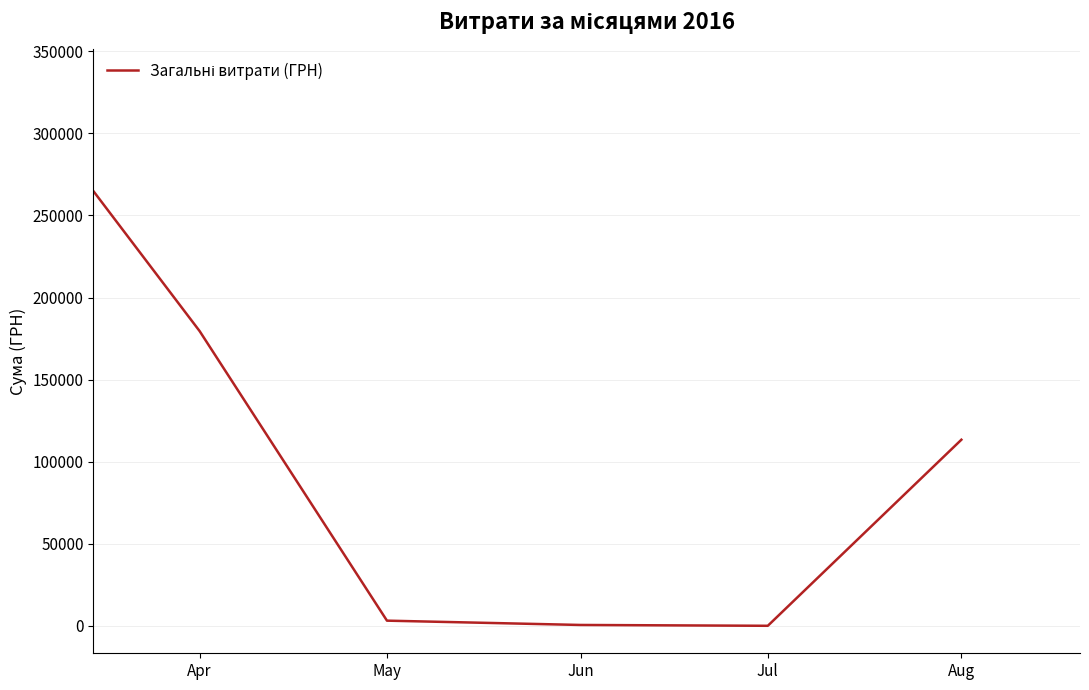

What is the greatest value displayed?

334859.2